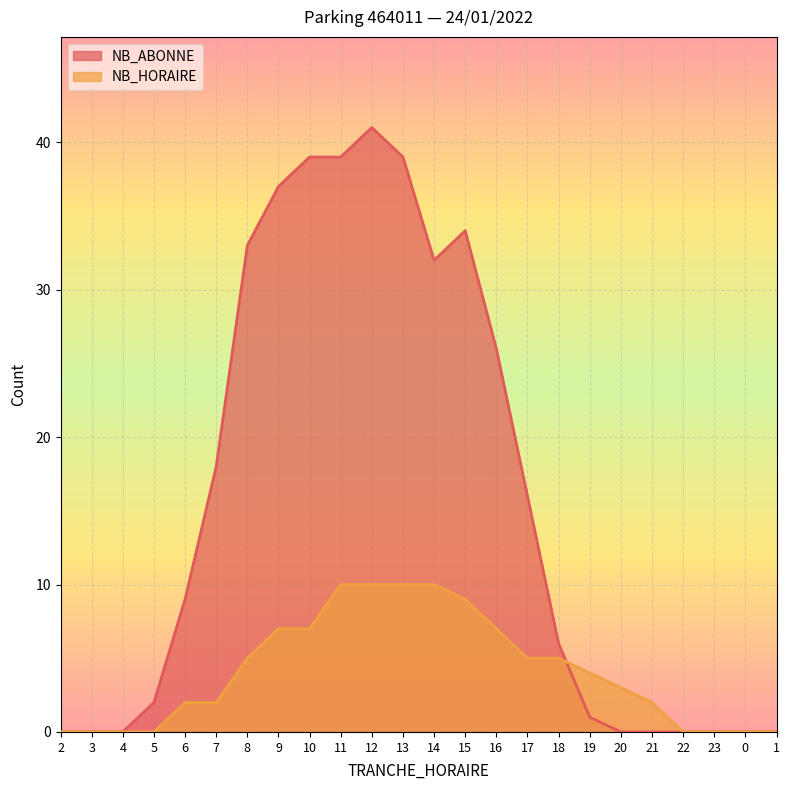

Is it true that NB_ABONNE equals 26 at 16?

True